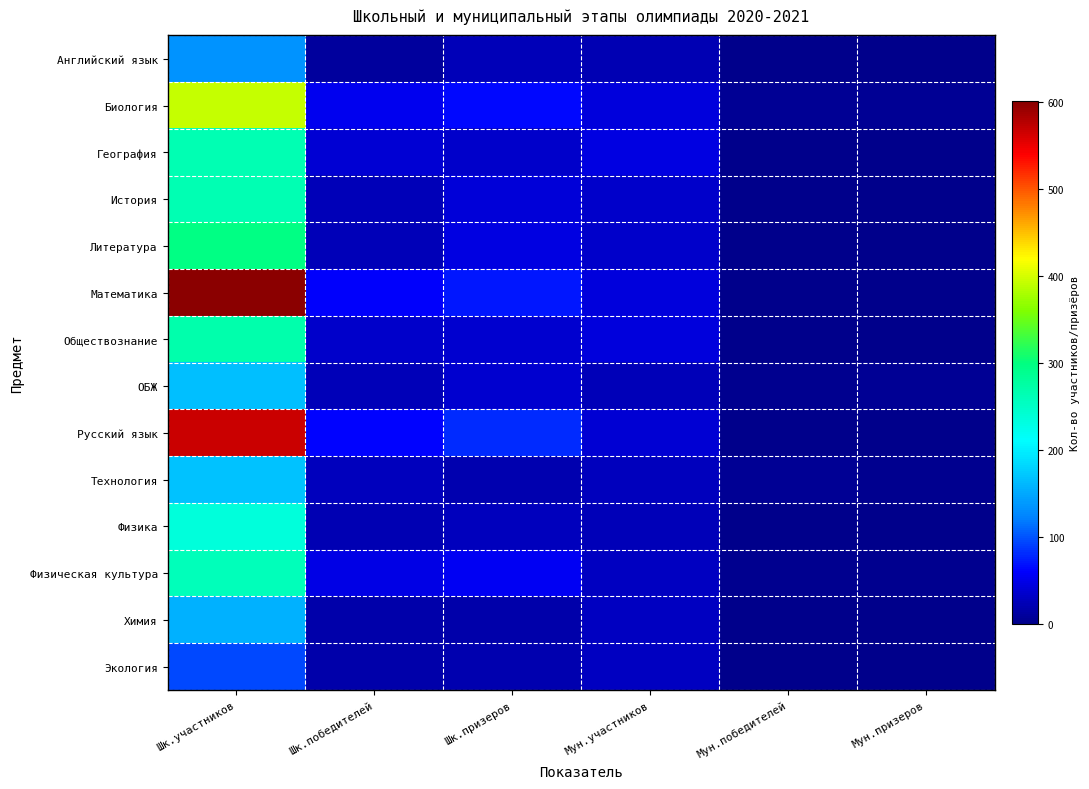

Which series has the widest spread of values?

Математика